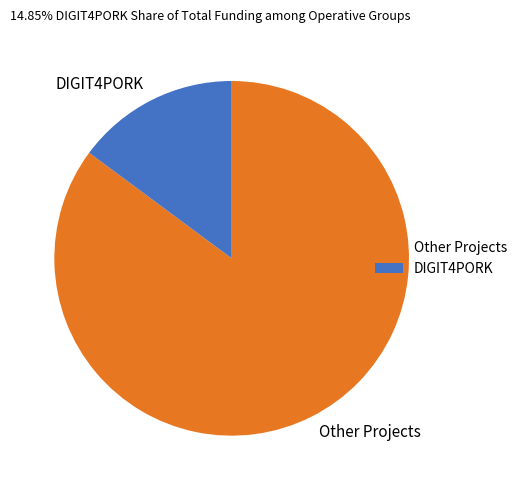

Rank the categories by value from lowest to highest.

DIGIT4PORK, Other Projects